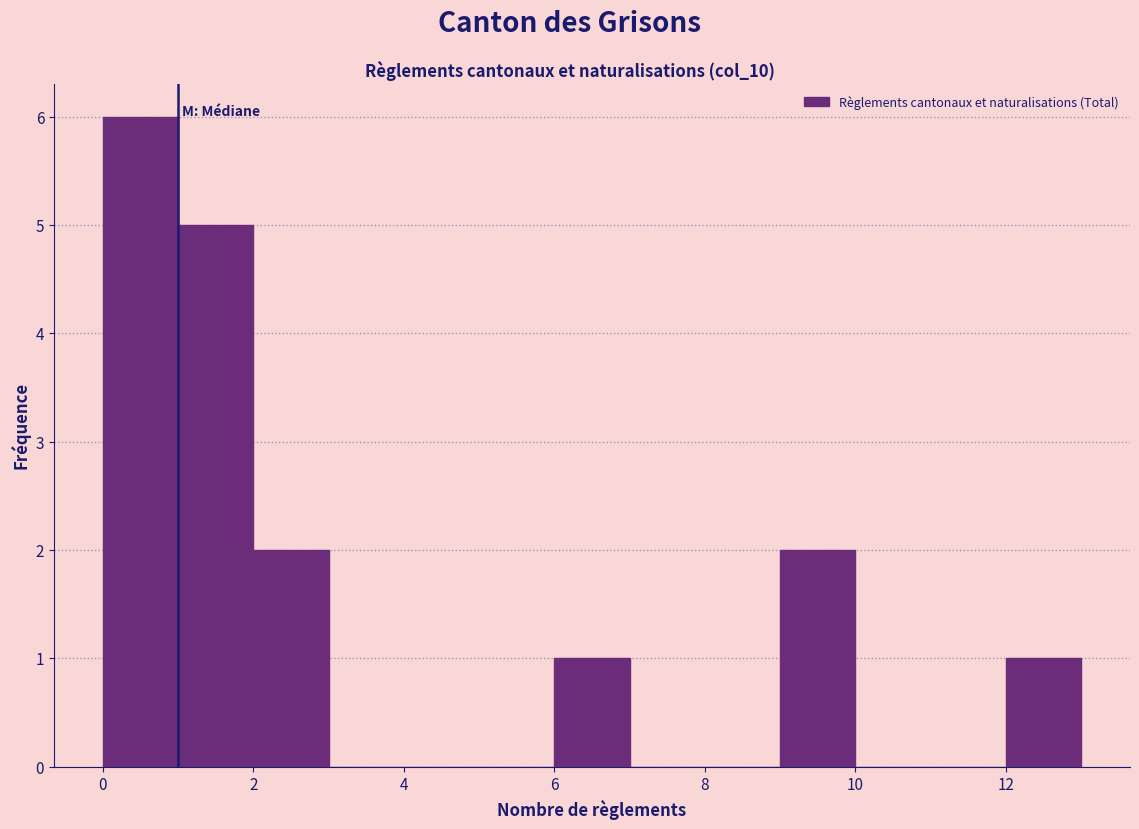

What is the height of the bar covering 0 to 1 on the x-axis? The values are not printed on the chart, so give them approximately, as read against the axis.

6